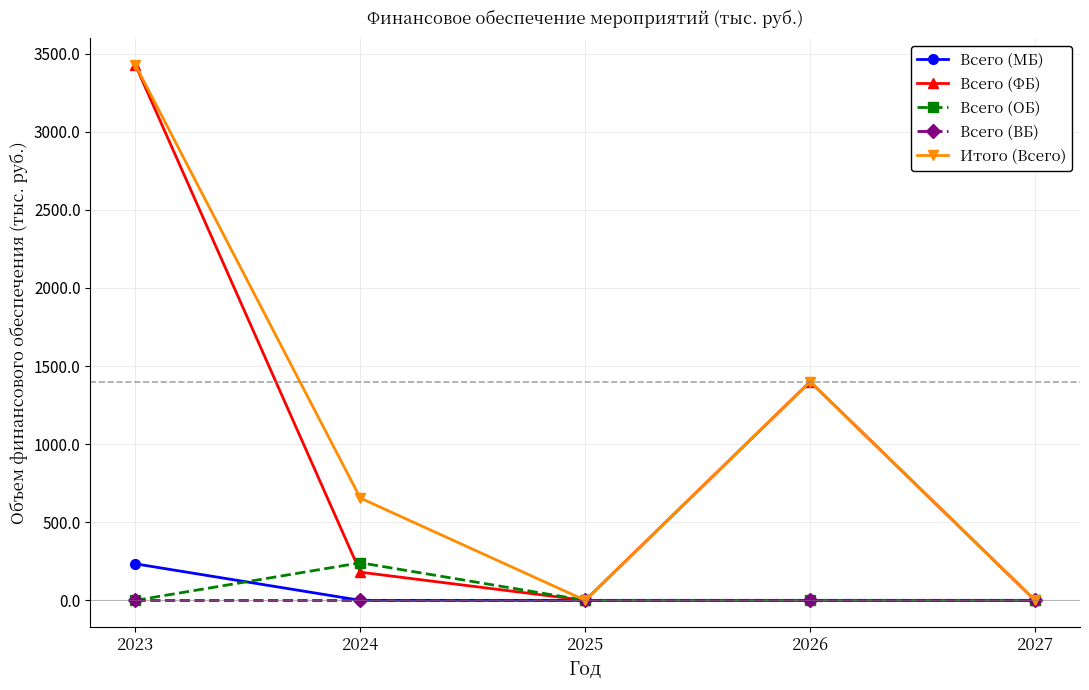

What is the spread (max minus min) of values at 2026?

1400.0